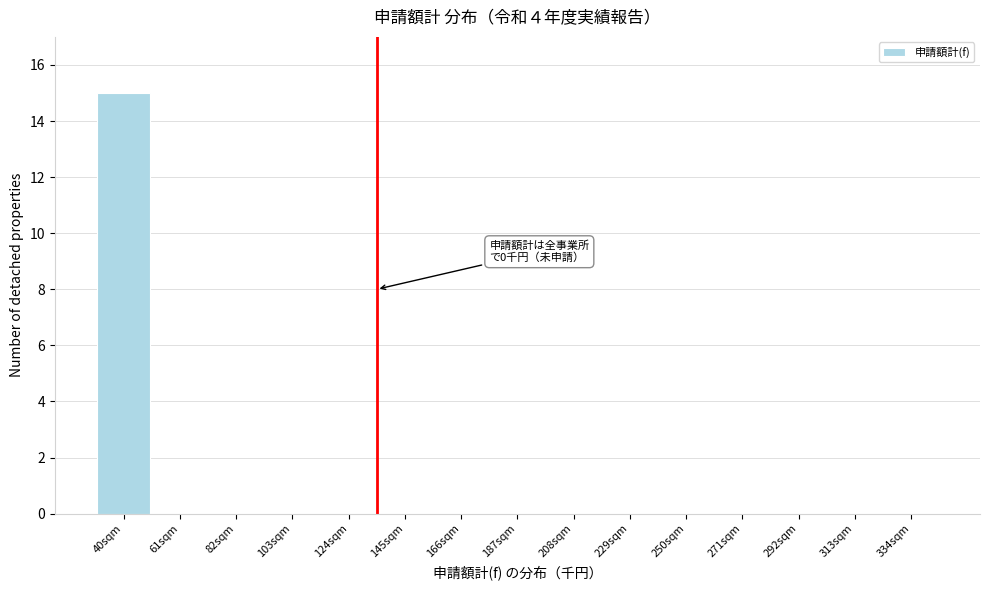

Reading left to right, list all the values displayed in this chart.

40sqm=15	61sqm=0	82sqm=0	103sqm=0	124sqm=0	145sqm=0	166sqm=0	187sqm=0	208sqm=0	229sqm=0	250sqm=0	271sqm=0	292sqm=0	313sqm=0	334sqm=0